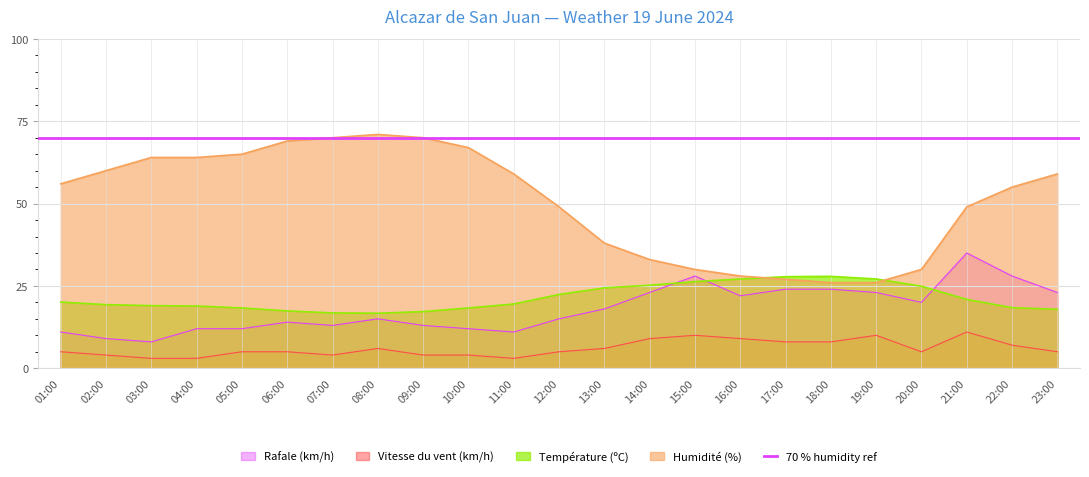

Rank the series by their maximum value, from lowest to highest.

Vitesse du vent (km/h), Température (ºC), Rafale (km/h), Humidité (%)